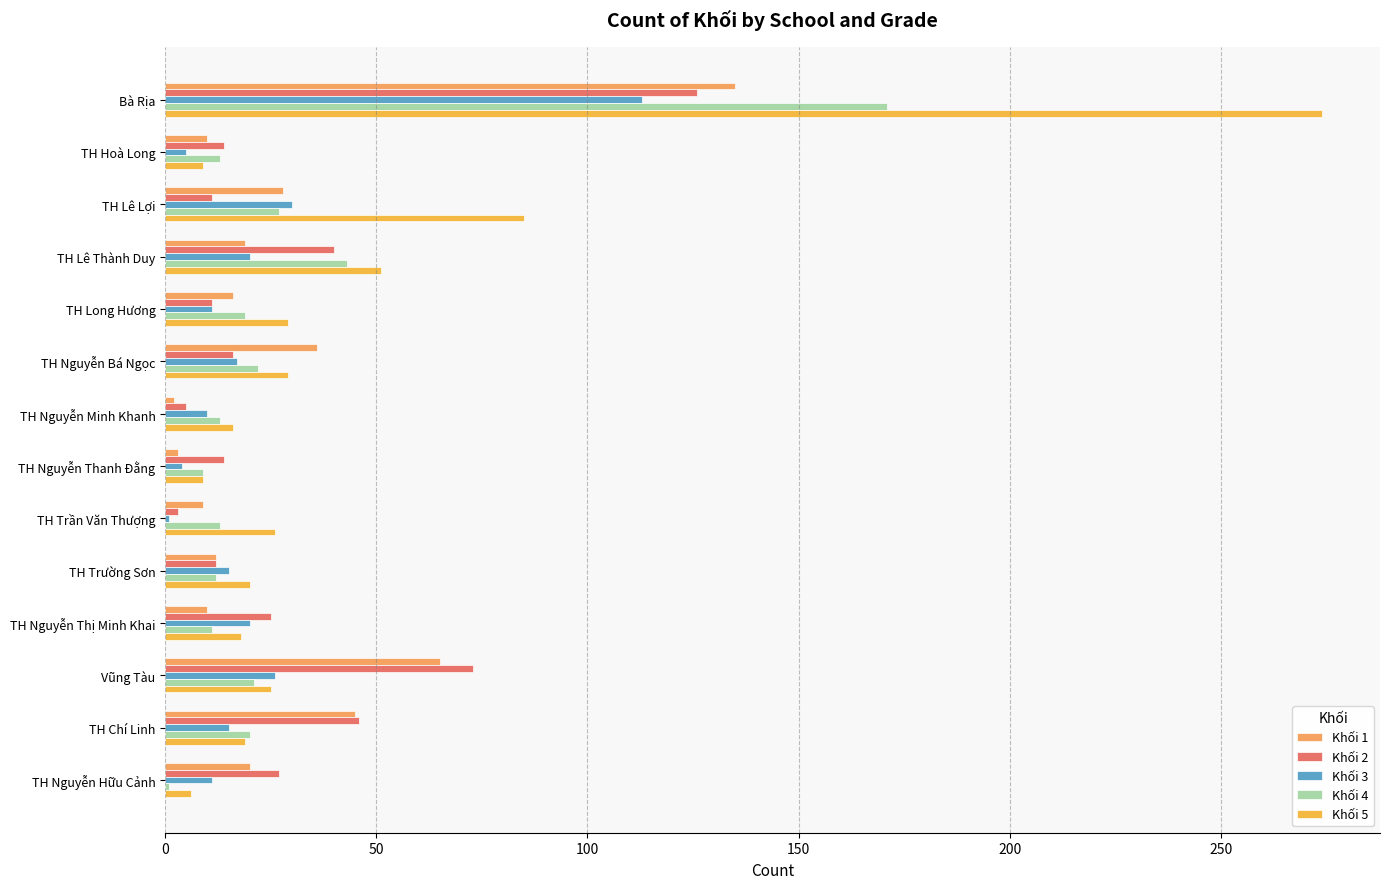

What is the minimum value for Khối 2?

3